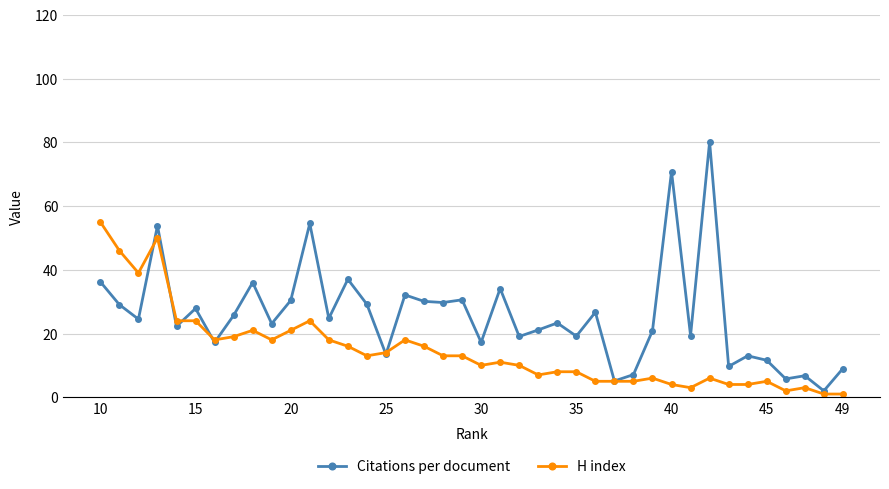

At which label does H index reach its peak?

10